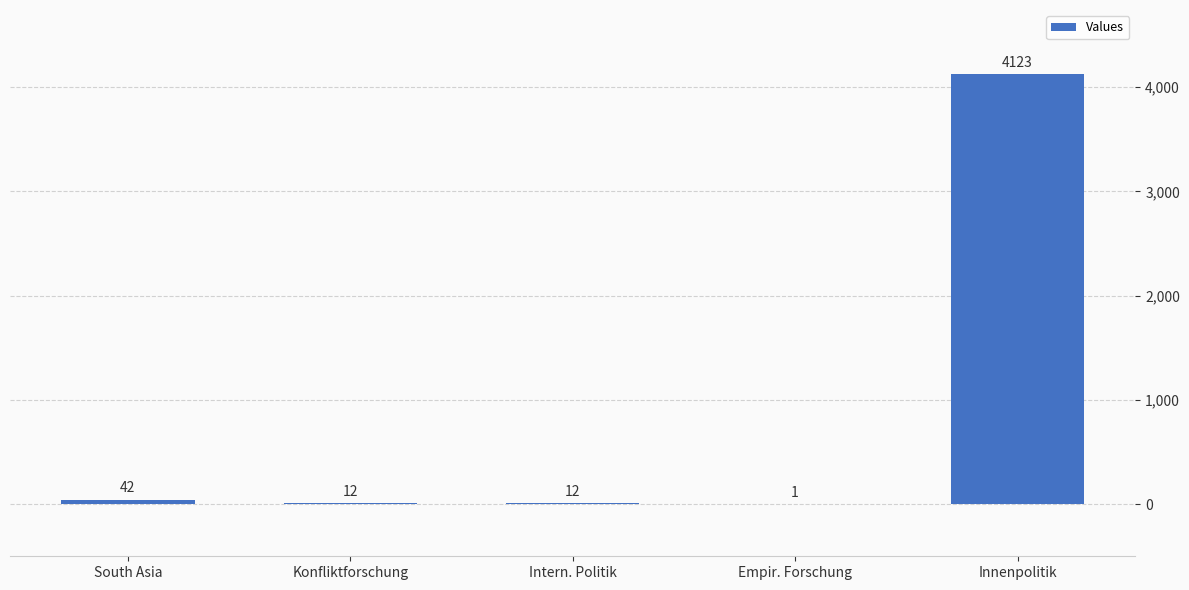

Count the number of data series in this chart.

1